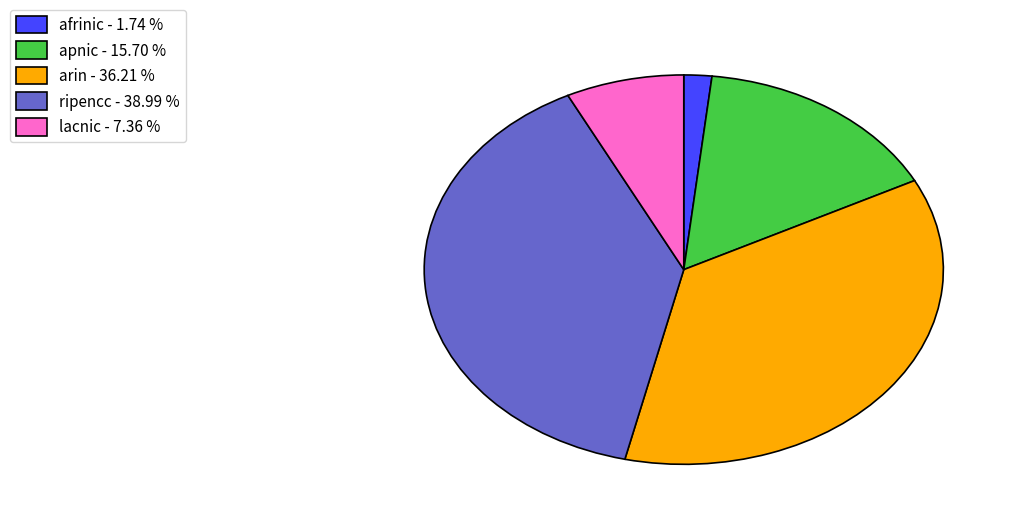

How many segments does this pie chart have?

5